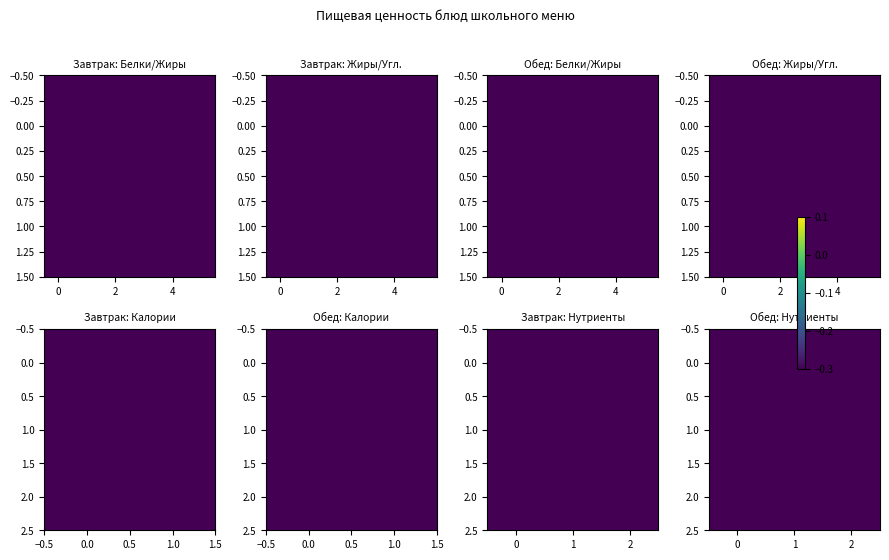

What is the sum of the 0.0 values at 2 and 1?

-1.3